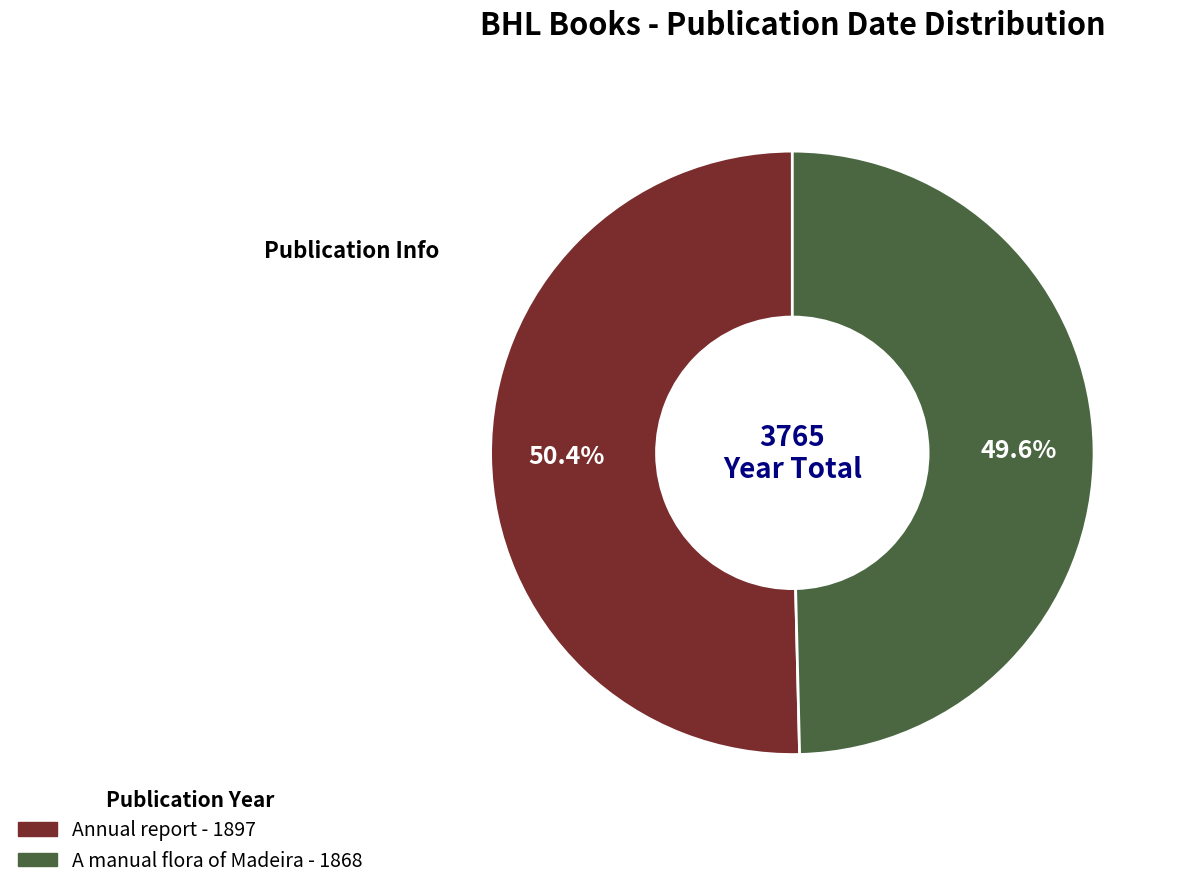

Is there any slice that represents more than half of the pie?

Yes